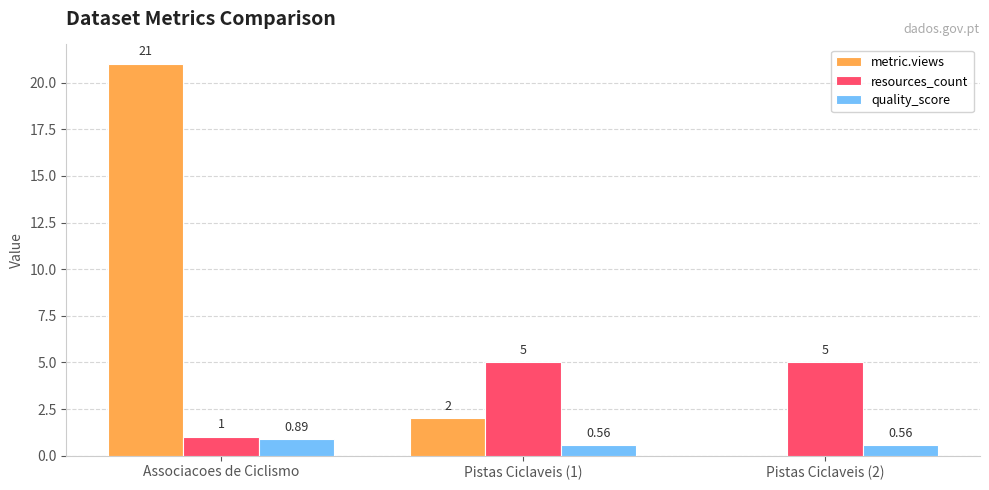

What is the sum of the resources_count values at Pistas Ciclaveis (2) and Associacoes de Ciclismo?

6.0